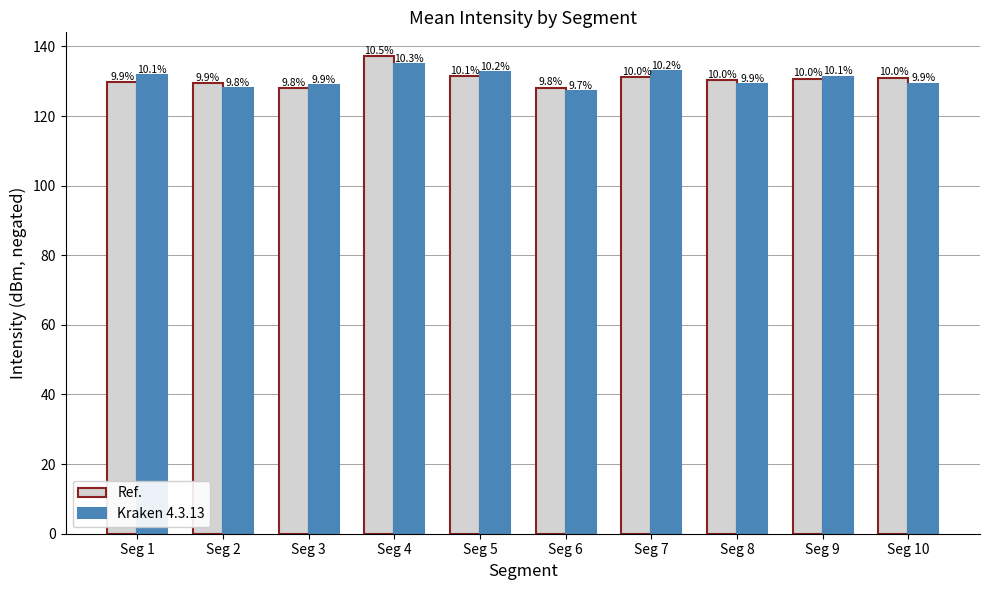

What is the average value of the Ref. series?

130.7